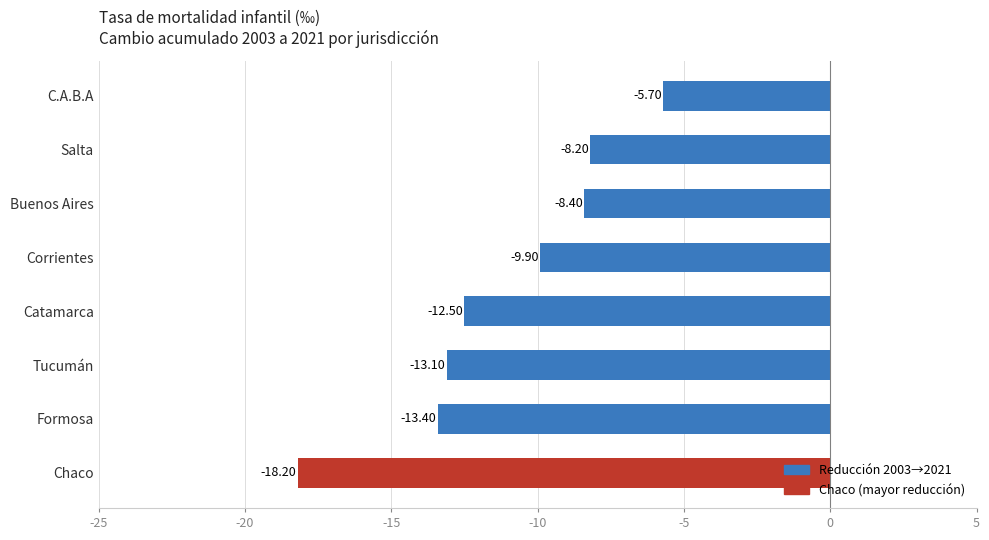

Where is the data nearest to the value -11?

Corrientes